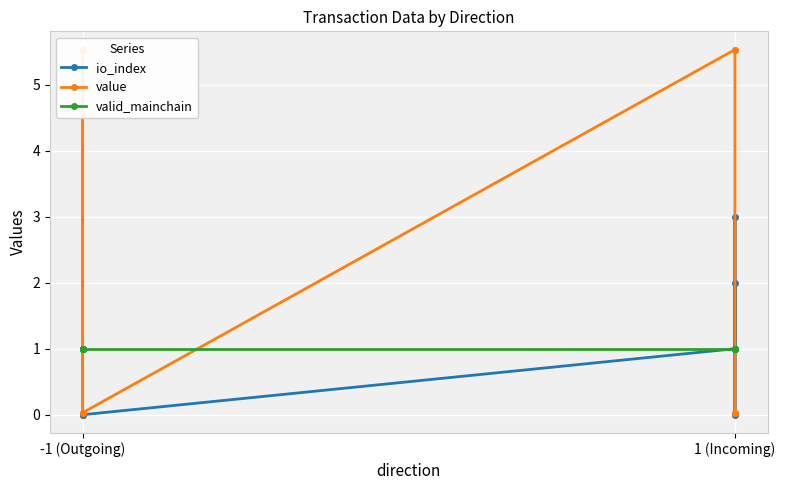

How many lines are shown in the chart?

3